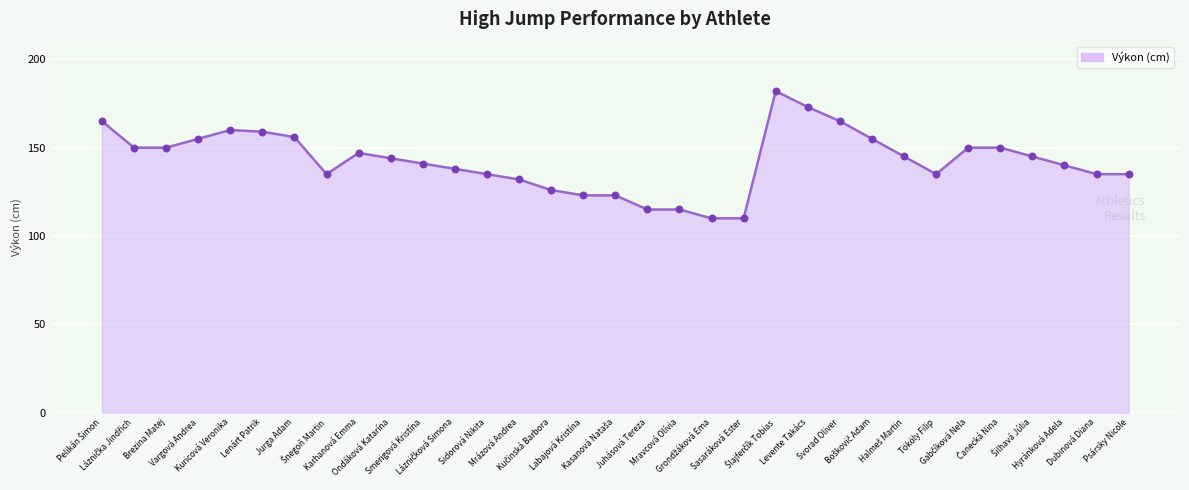

What is the maximum value shown in the chart?

182